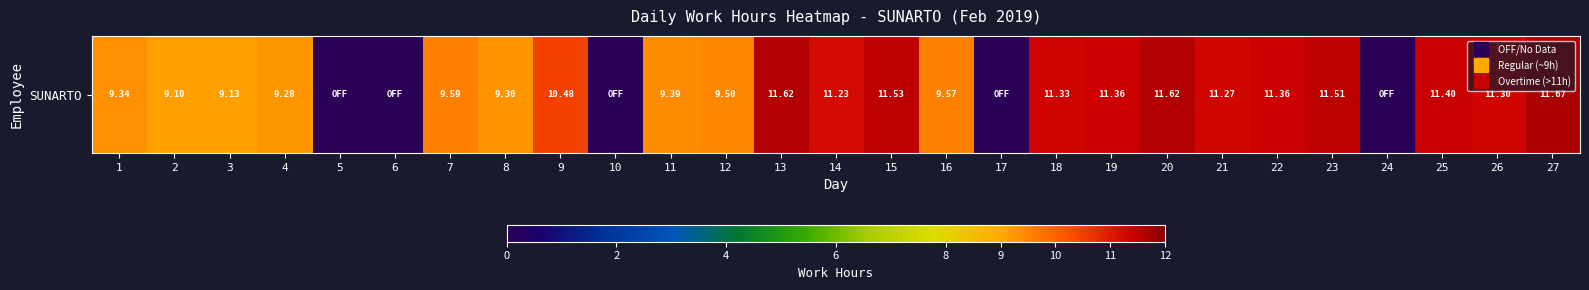

How many data points are less than 9?

5